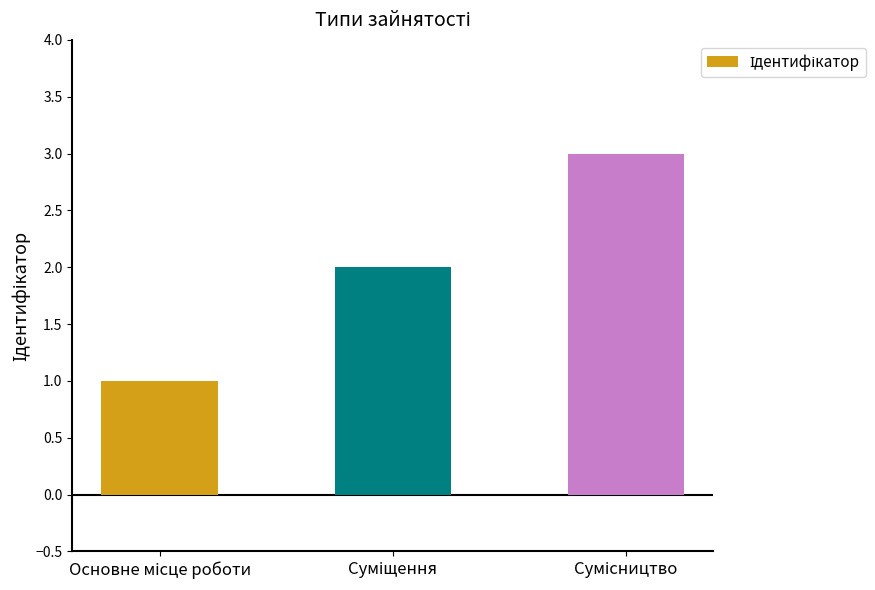

What is the sum of all values?

6